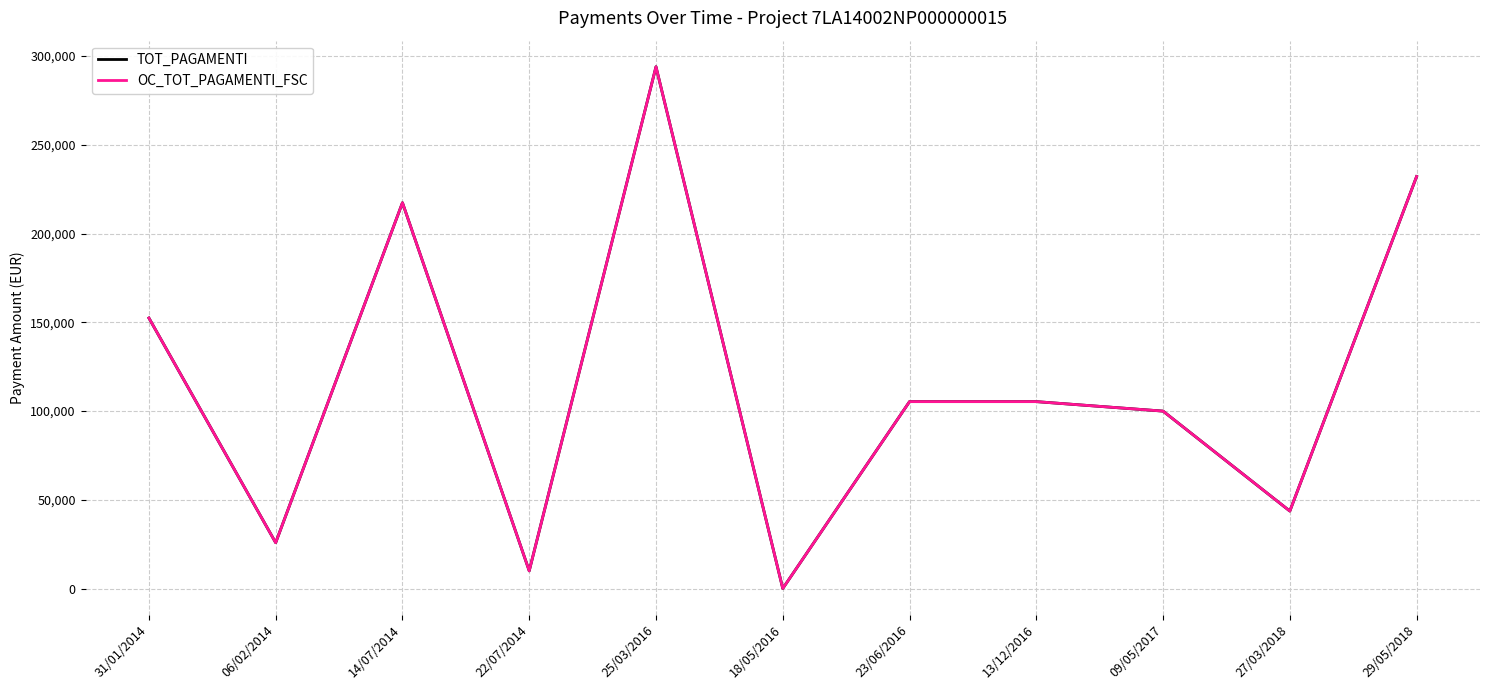

What position from the right is 23/06/2016?

5